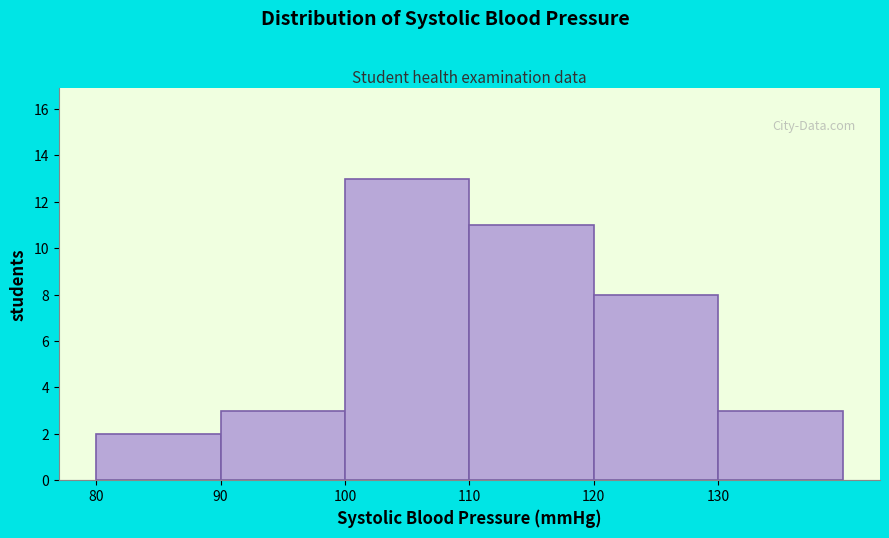

What is the height of the bar covering 130 to 140 on the x-axis? The values are not printed on the chart, so give them approximately, as read against the axis.

3